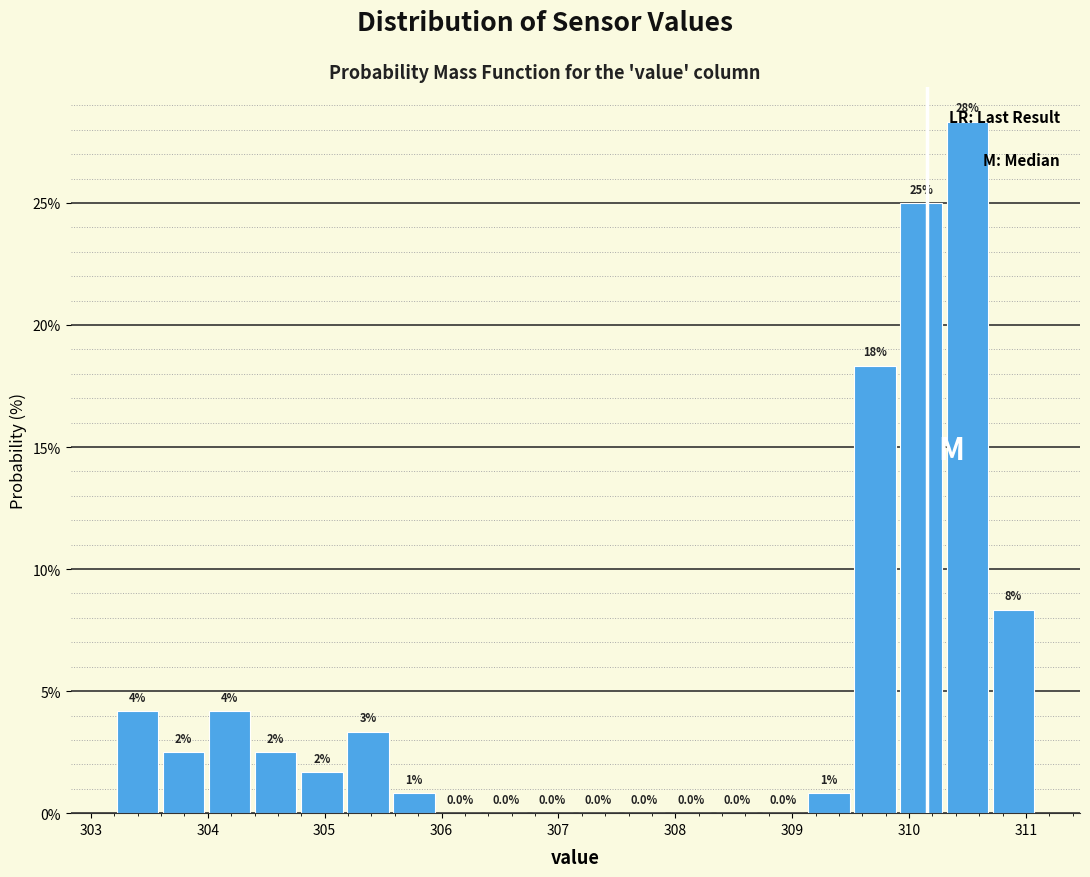

Around what value on the x-axis is the tallest bar? Give the approximate position of its centre, as read against the axis.

310.5